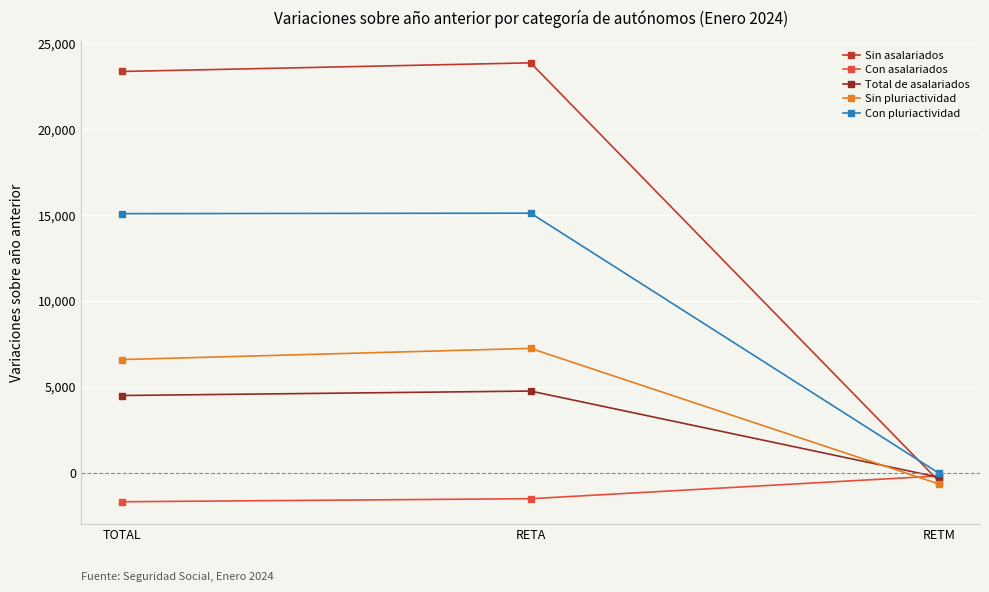

What is the label of the 2nd point from the right?

RETA